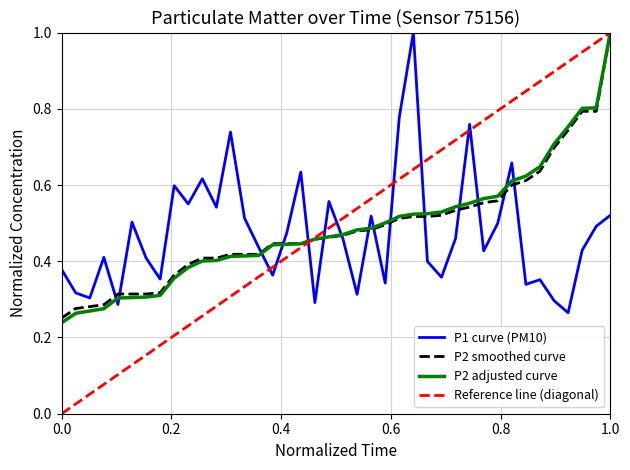

The value of P2 smoothed curve at 0.0 is 0.1. True or false?

False